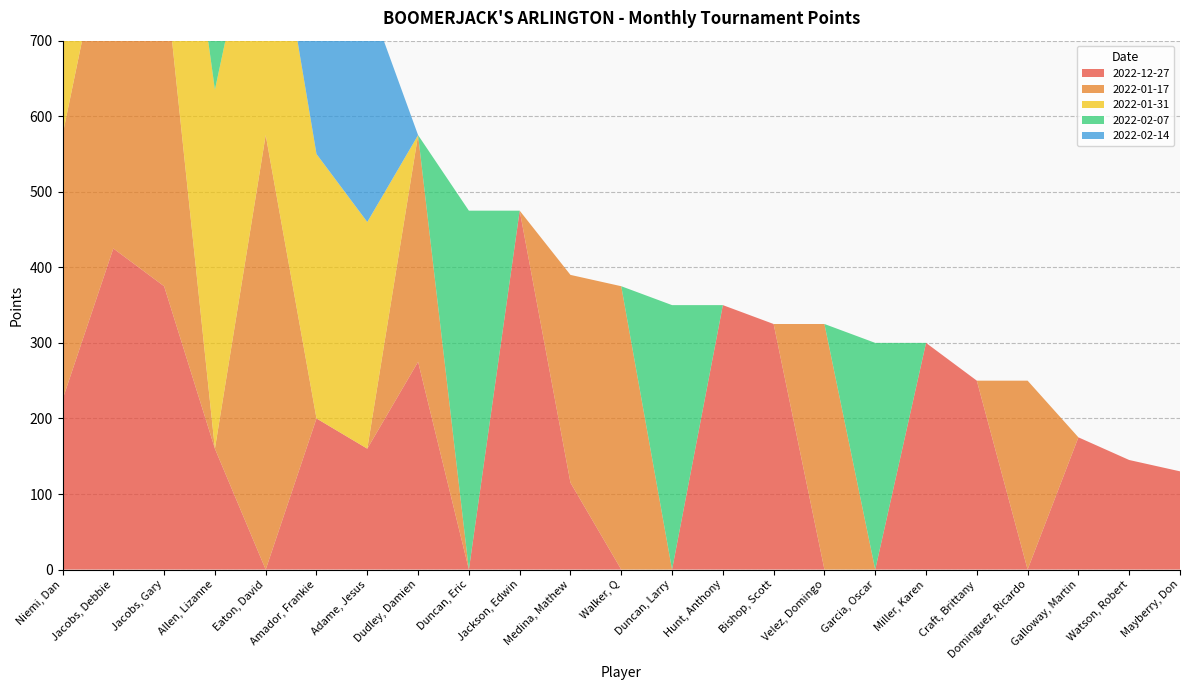

Reading left to right, what are all the values shown in this chart?

2022-12-27: 225	425	375	160	0	200	160	275	0	475	115	0	0	350	325	0	0	300	250	0	175	145	130
2022-01-17: 350	475	425	0	575	0	0	300	0	0	275	375	0	0	0	325	0	0	0	250	0	0	0
2022-01-31: 575	425	325	475	375	350	300	0	0	0	0	0	0	0	0	0	0	0	0	0	0	0	0
2022-02-07: 575	375	425	325	0	0	0	0	475	0	0	0	350	0	0	0	300	0	0	0	0	0	0
2022-02-14: 575	425	325	475	375	350	300	0	0	0	0	0	0	0	0	0	0	0	0	0	0	0	0